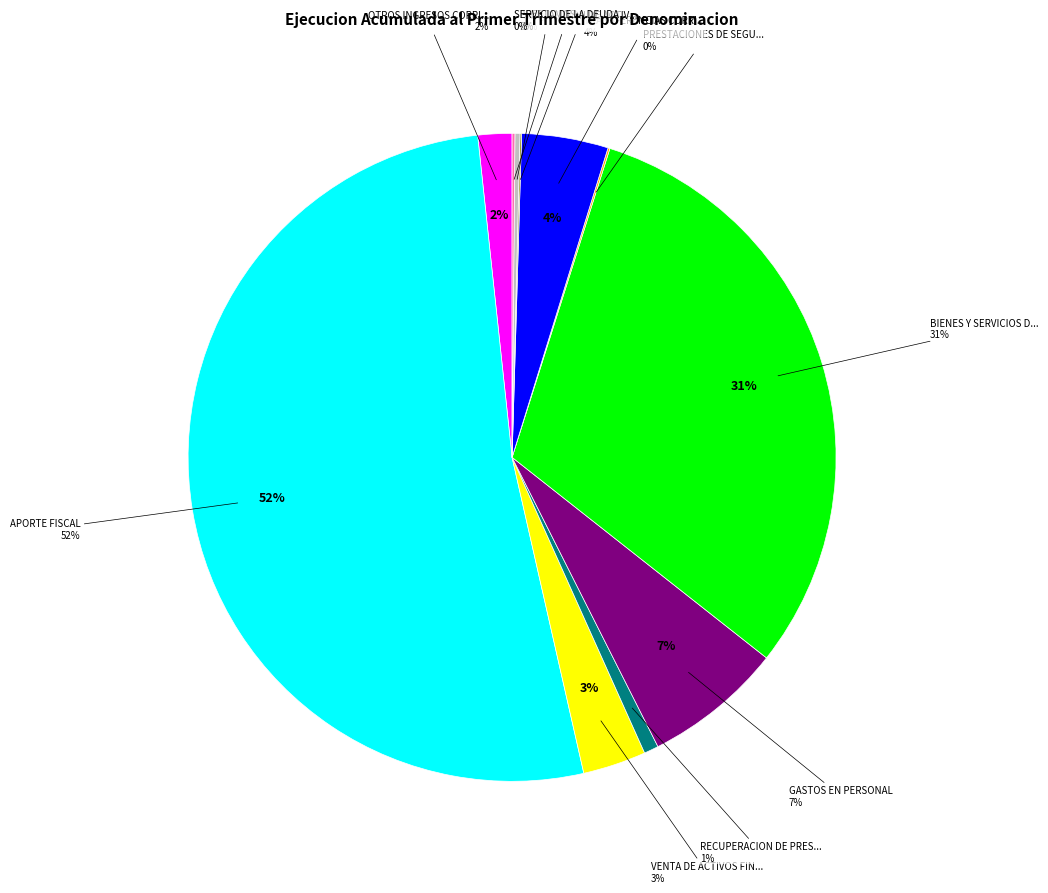

Which has a higher value, GASTOS EN PERSONAL or SALDO INICIAL DE CAJA?

GASTOS EN PERSONAL